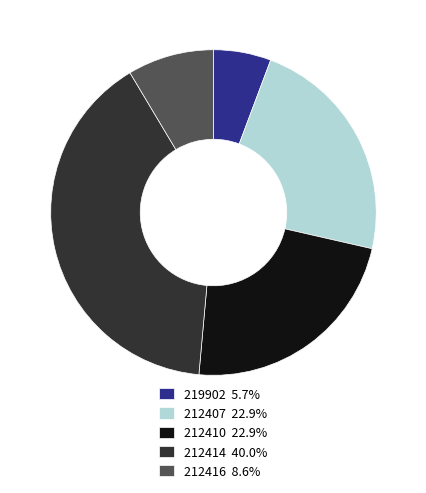

Is 219902 5.7% the majority of the pie?

No